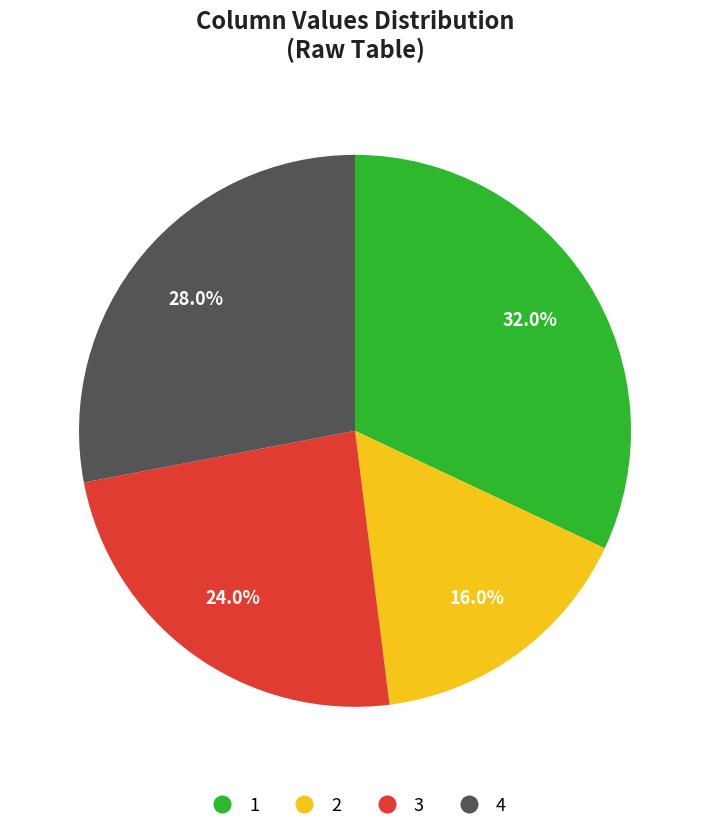

Is there a majority slice in this chart?

No